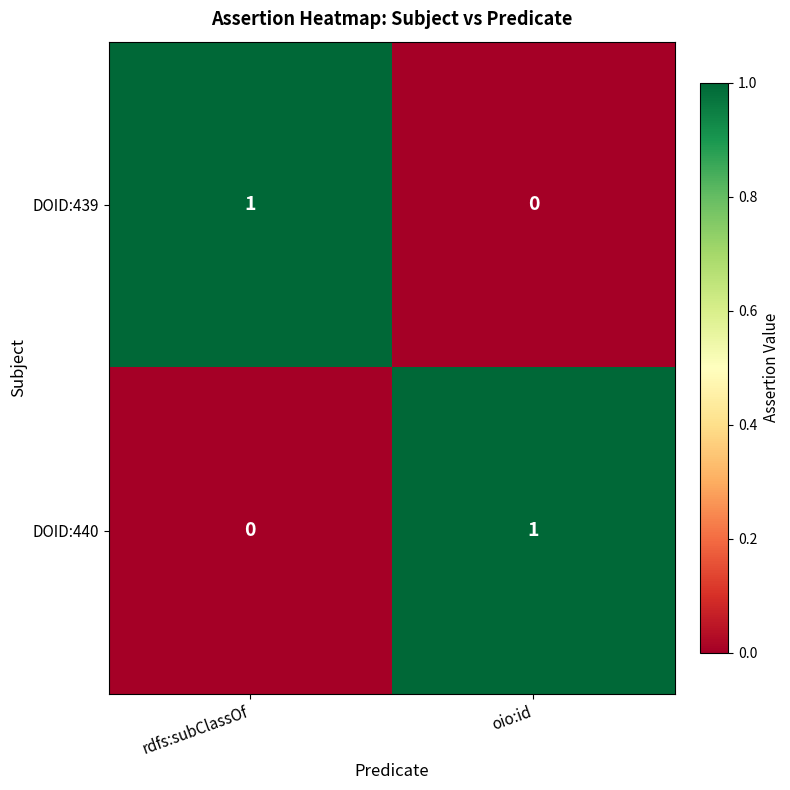

Reading left to right, extract all data points from this chart.

DOID:439: 1	0
DOID:440: 0	1